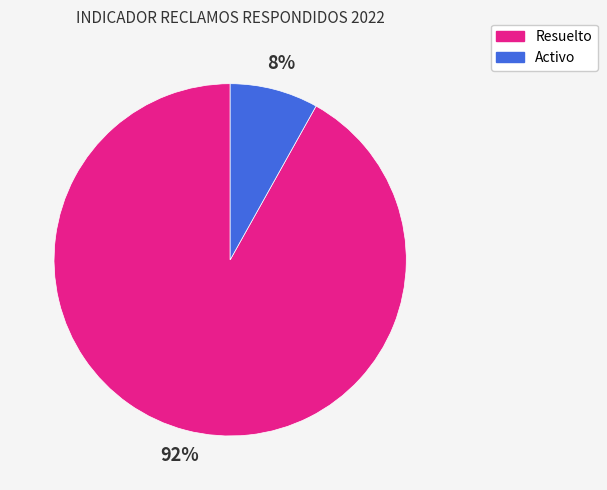

Between Activo and Resuelto, which is larger?

Resuelto